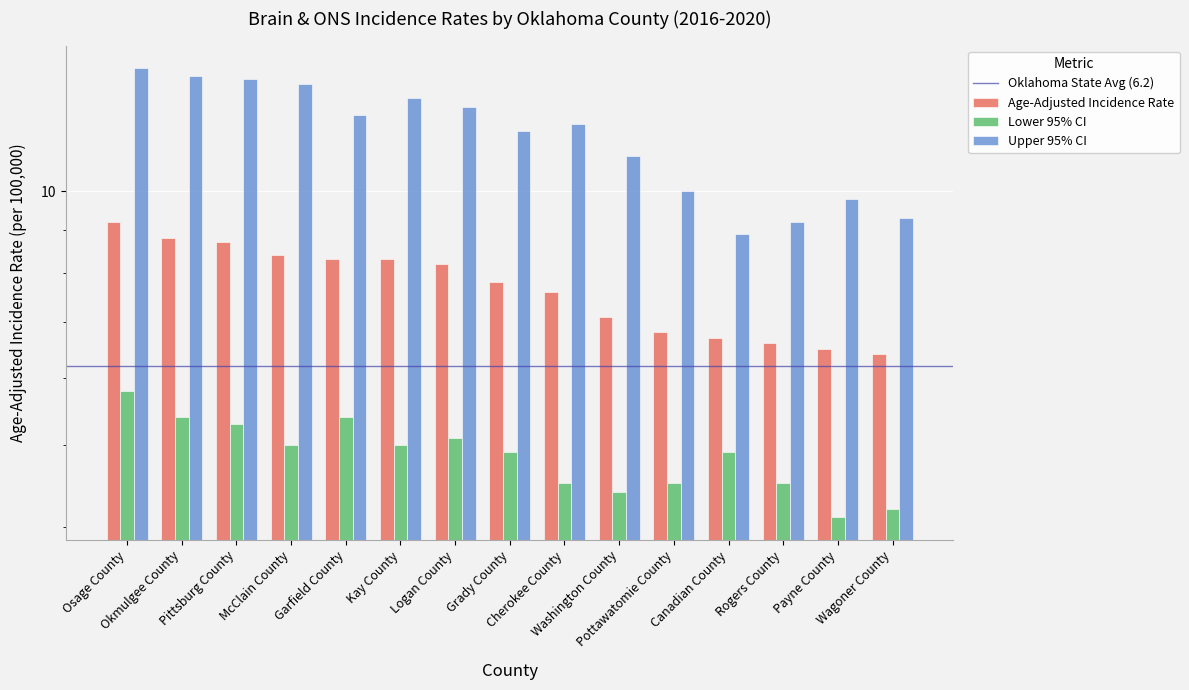

Where is Age-Adjusted Incidence Rate nearest to the value 7?

Washington County